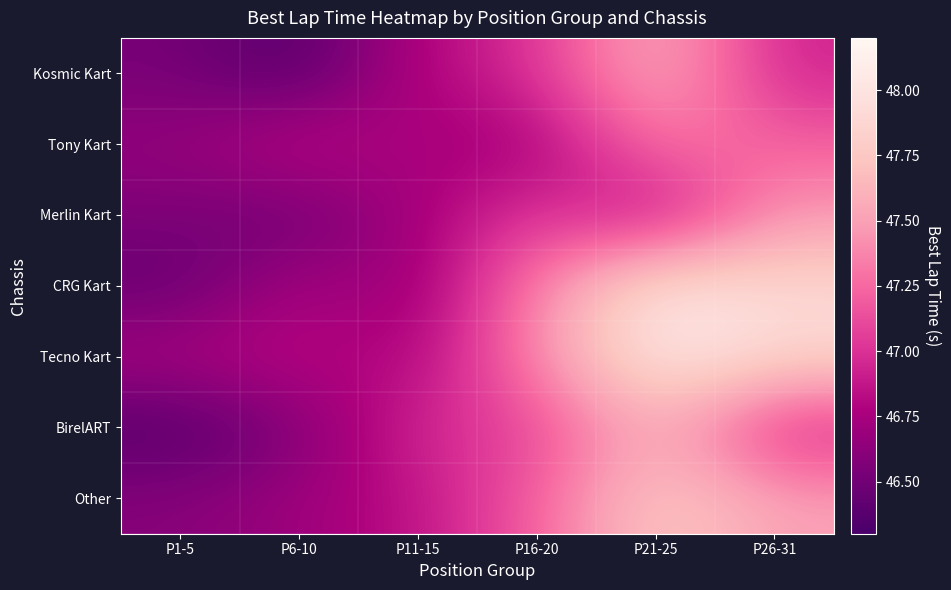

What is the spread (max minus min) of values at P11-15?

0.3